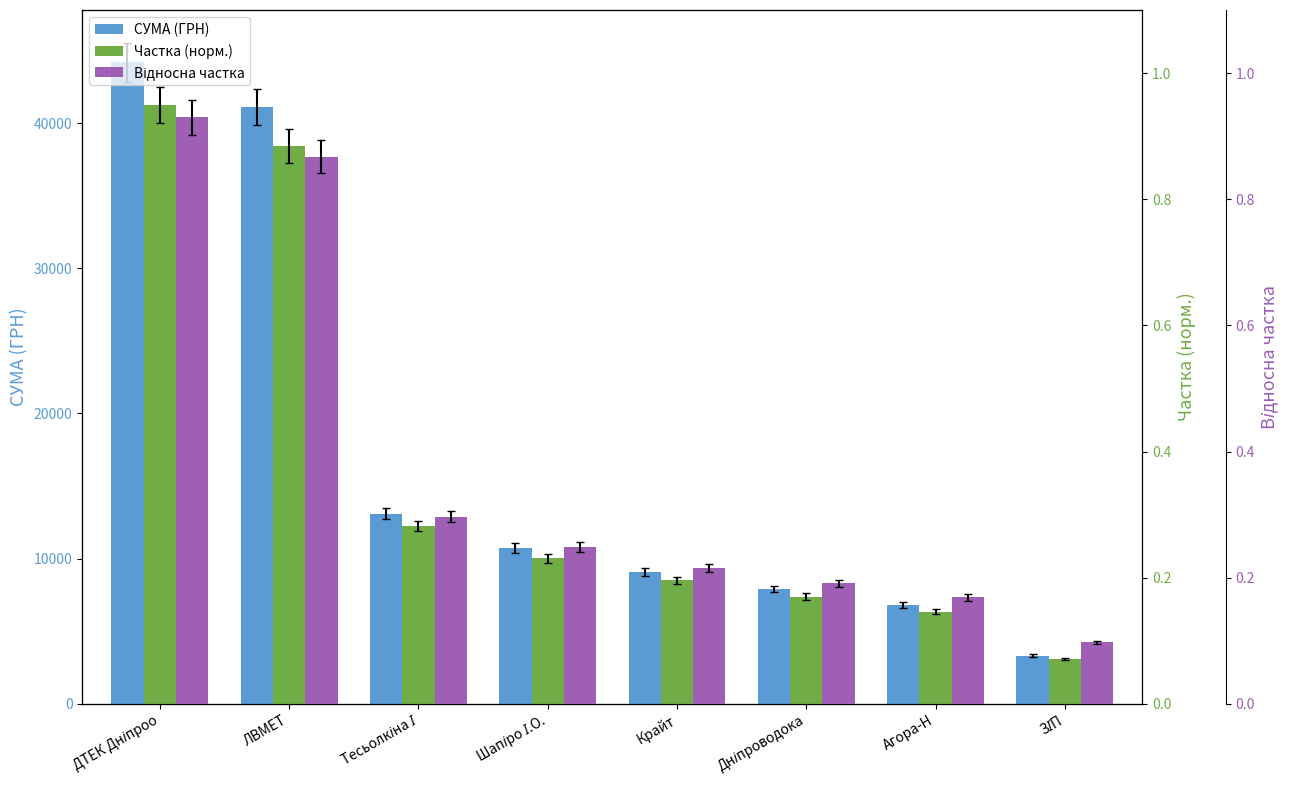

How many bars are there in total?

24